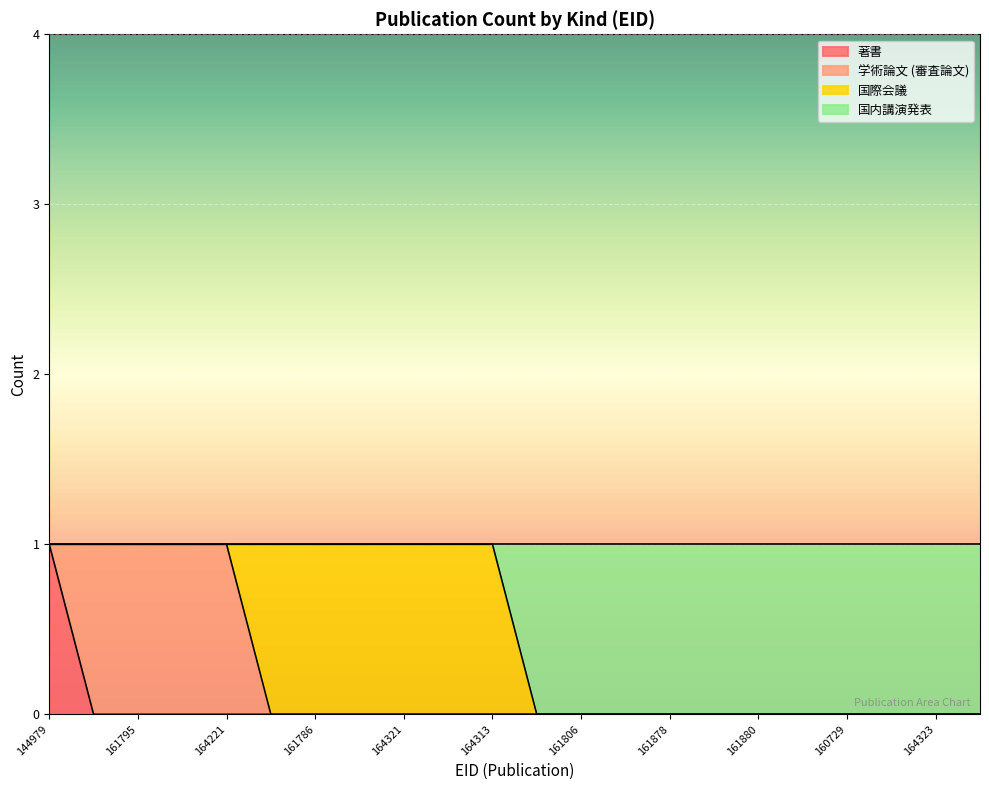

Which category has the lowest value in the 国内講演発表 series?

161804